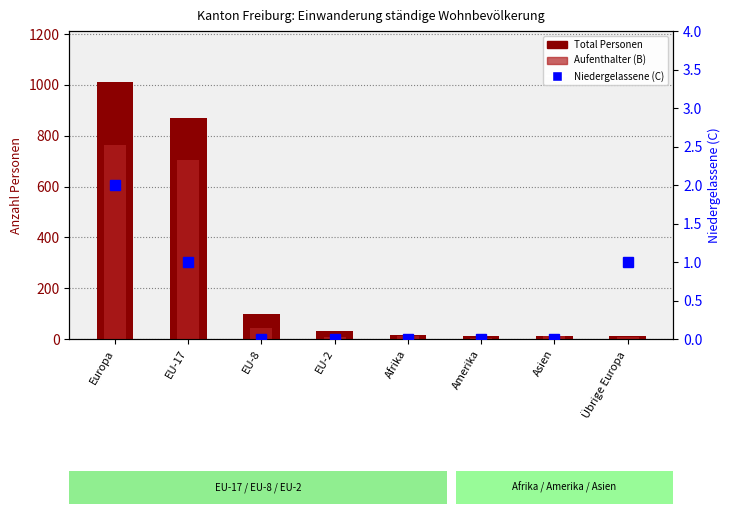

The Aufenthalter (B) series shows 703 at EU-17. True or false?

True